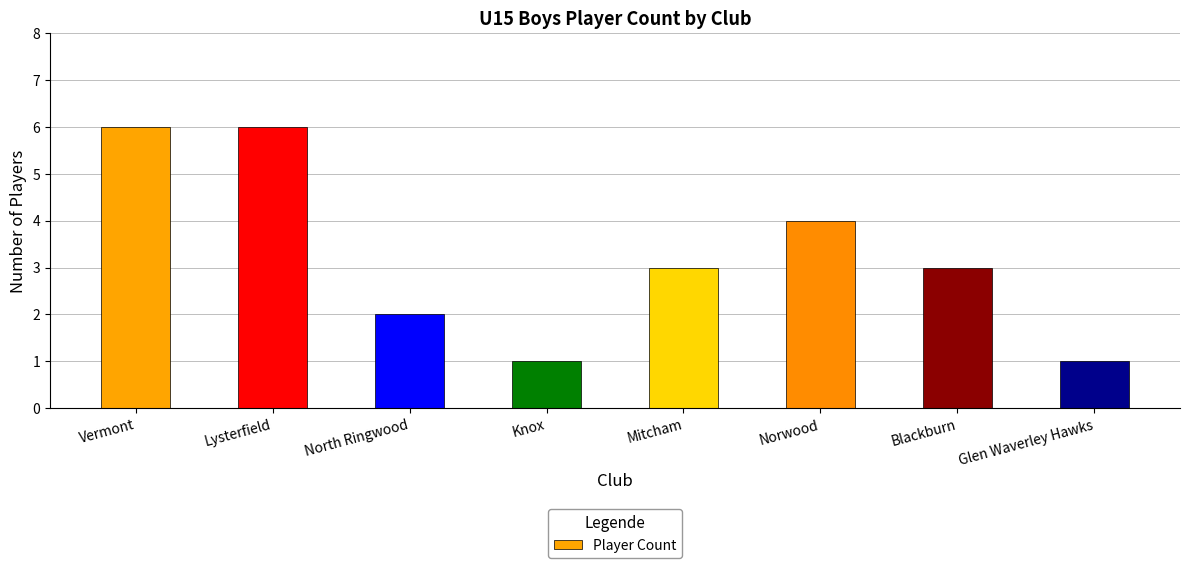

What is the average value?

3